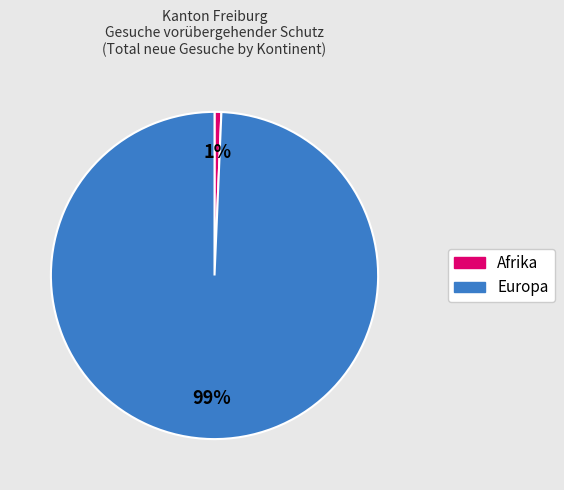

To the nearest percent, what is the average slice percentage?

50%